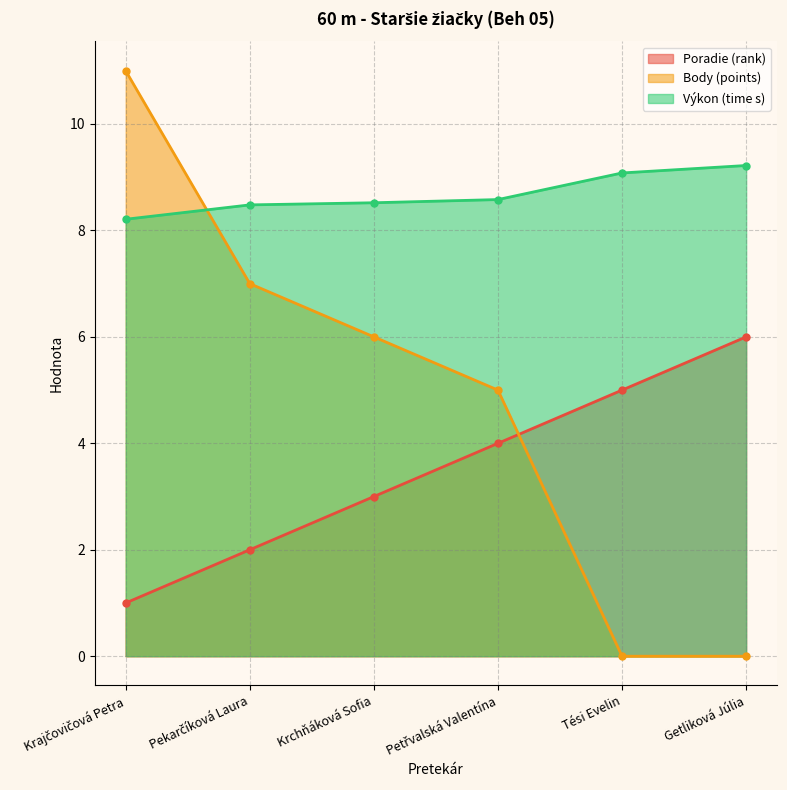

Rank the categories by Výkon value from highest to lowest.

Getliková Júlia, Tési Evelin, Petřvalská Valentína, Krchňáková Sofia, Pekarčíková Laura, Krajčovičová Petra